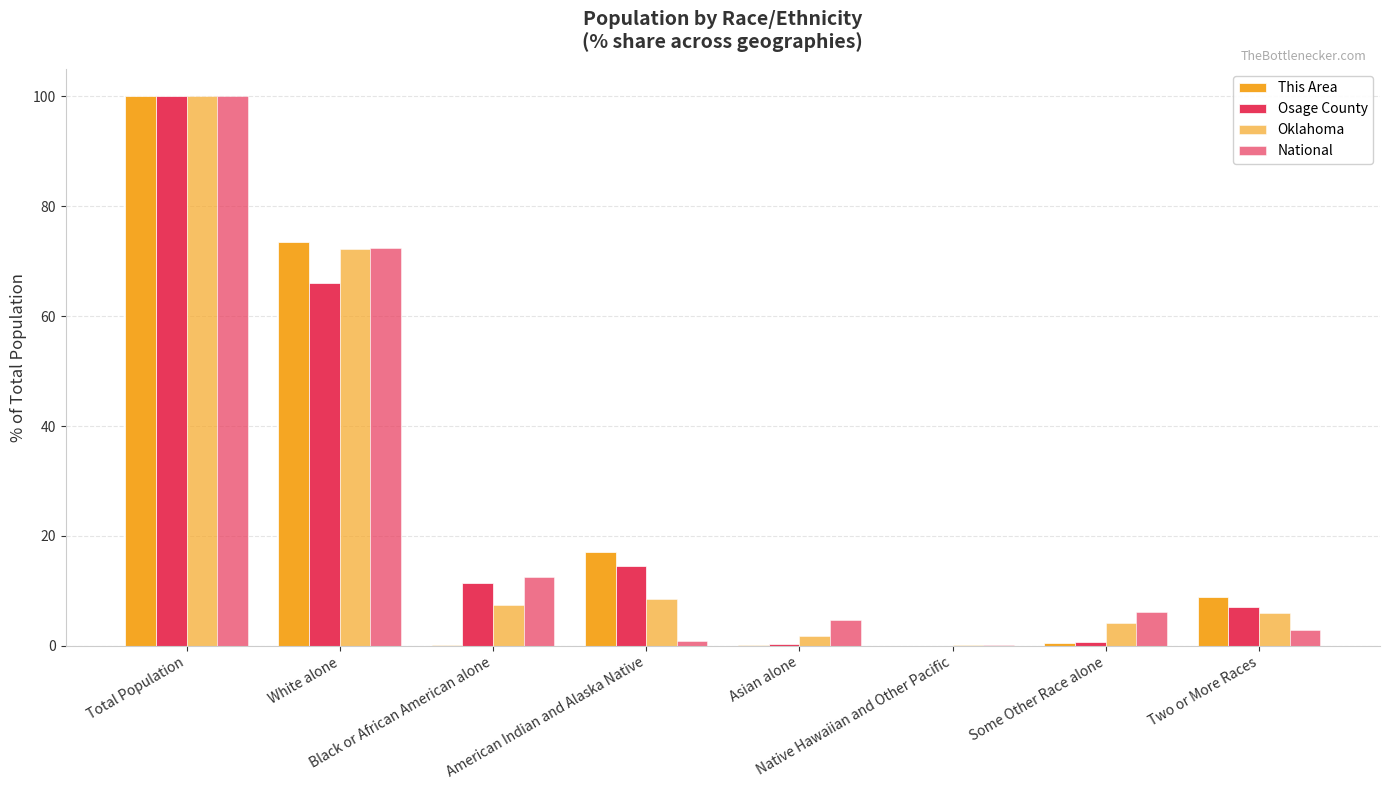

How many data points does each series have?

8